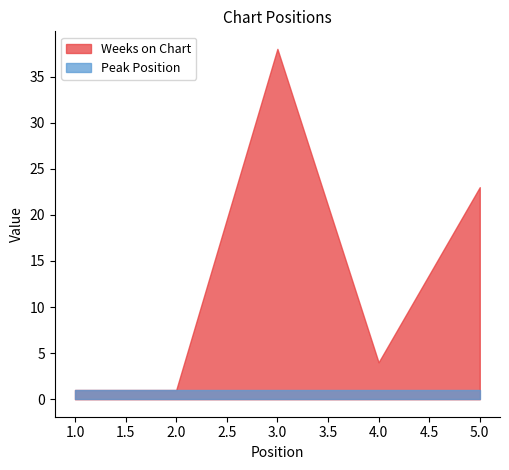

The Weeks on Chart series shows 0 at 1. True or false?

False